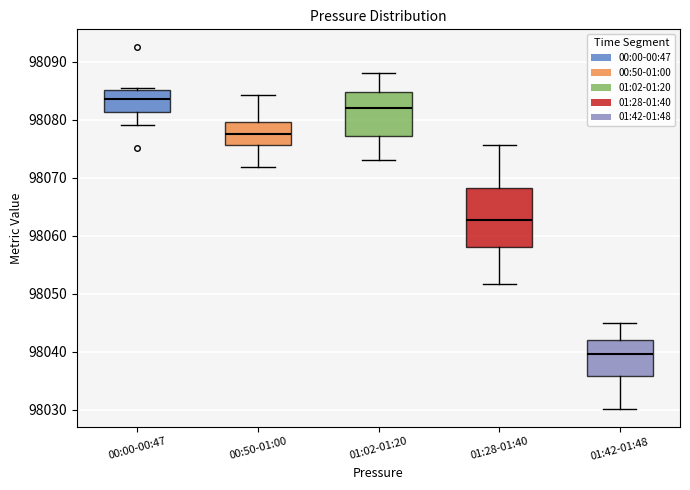

Comparing the boxes themselves (not the whiskers), which one is the tallest?

01:28-01:40